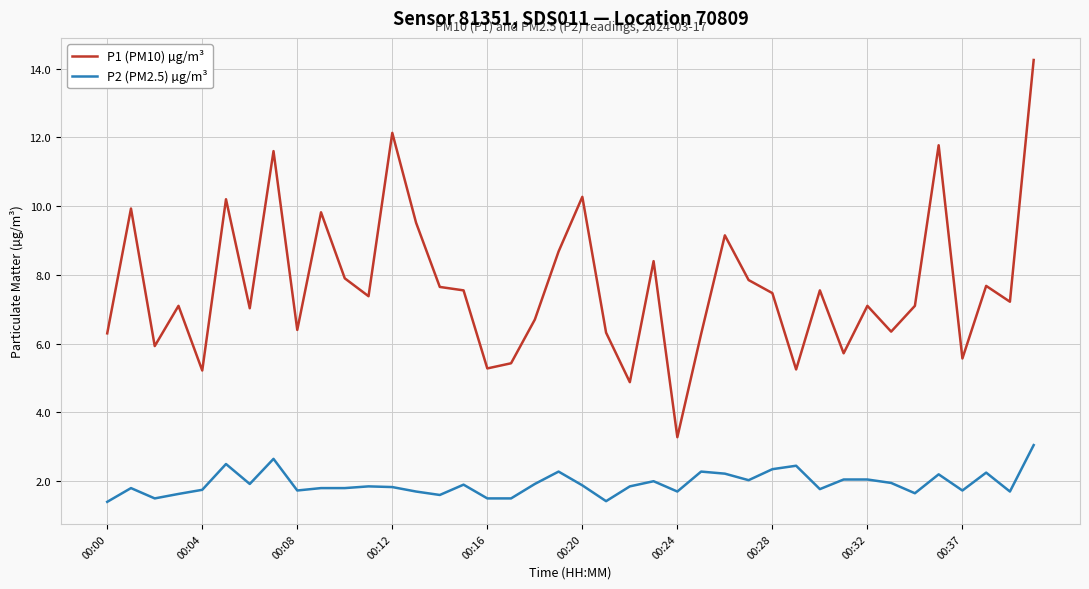

What are all the series names shown in the legend?

P1 (PM10) µg/m³, P2 (PM2.5) µg/m³